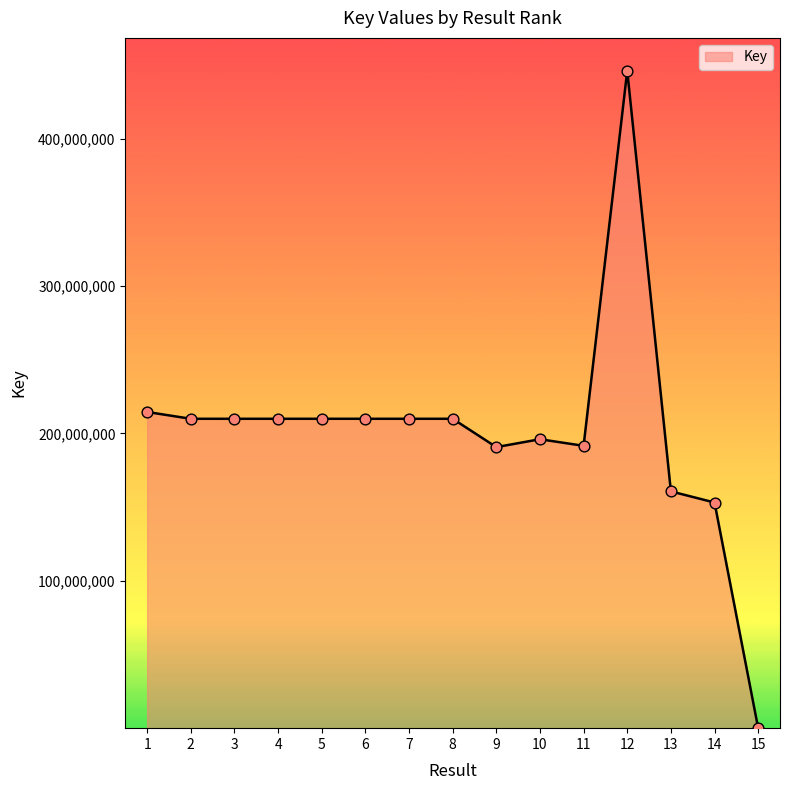

What is the ratio of the value at 5 to the value at 1?

1.0